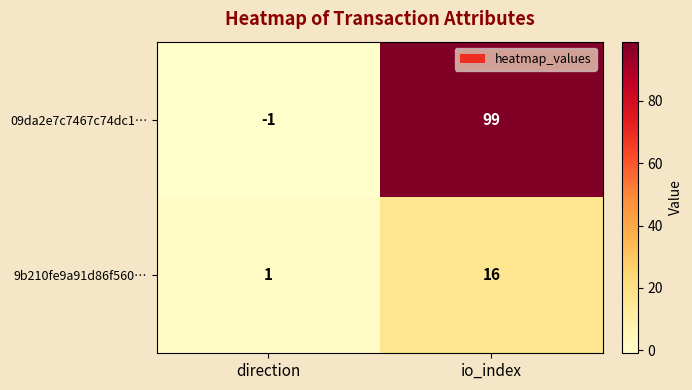

Reading left to right, list all the values displayed in this chart.

09da2e7c7467c74dc1…: direction=-1	io_index=99
9b210fe9a91d86f560…: direction=1	io_index=16